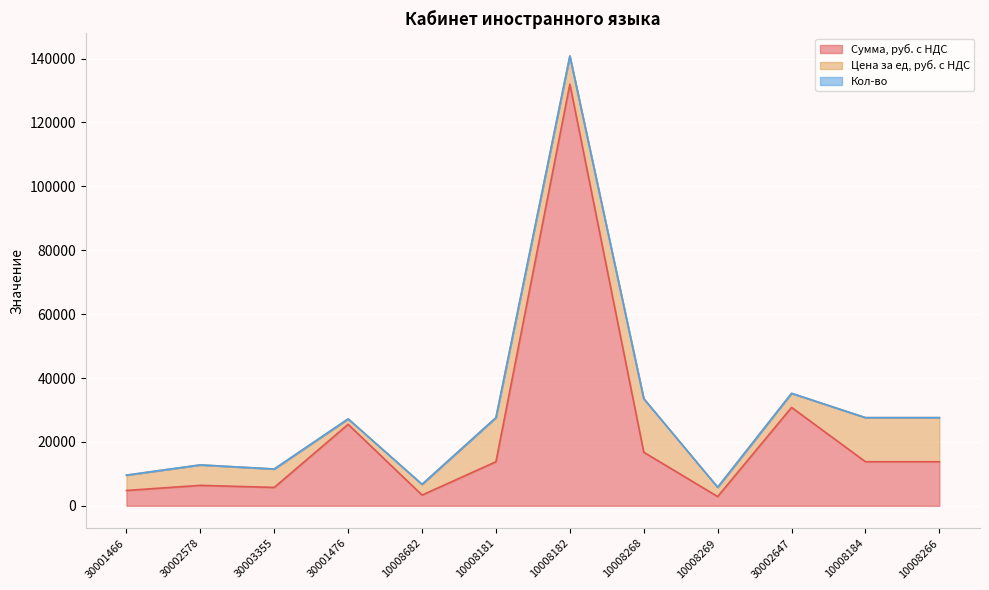

What is the sum of all Кол-во values?

46